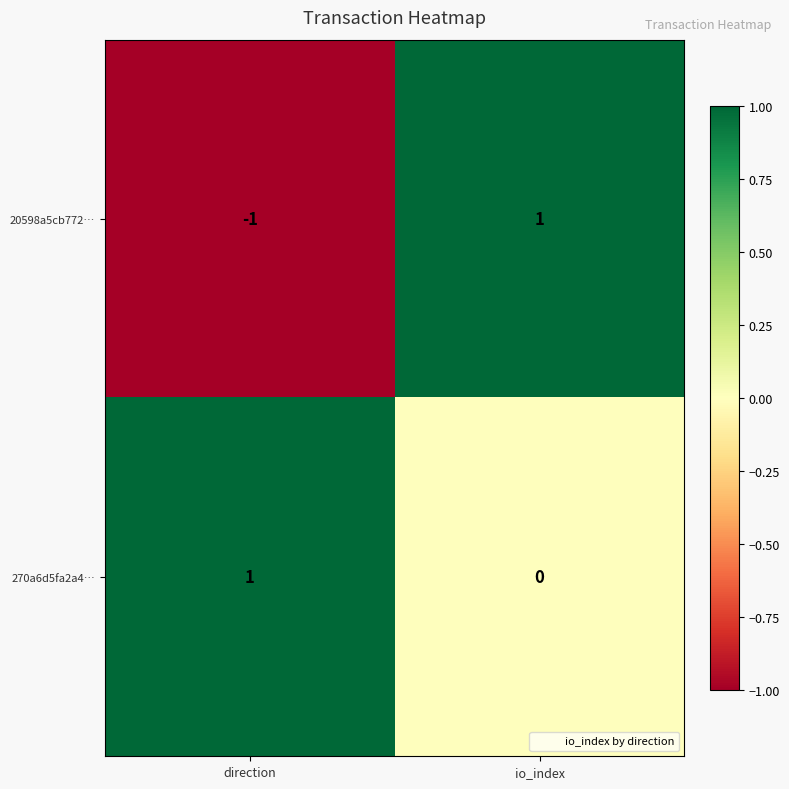

Reading left to right, transcribe all the data shown in this chart.

20598a5cb772…: -1	1
270a6d5fa2a4…: 1	0